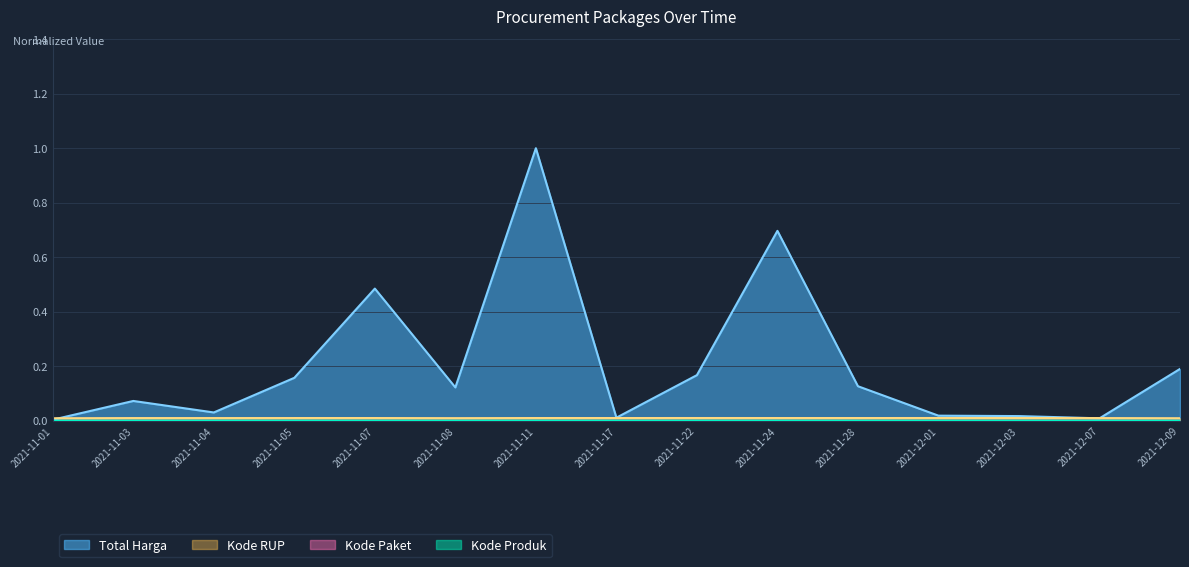

Is it true that Kode Produk equals 0.0 at 2021-11-04?

True